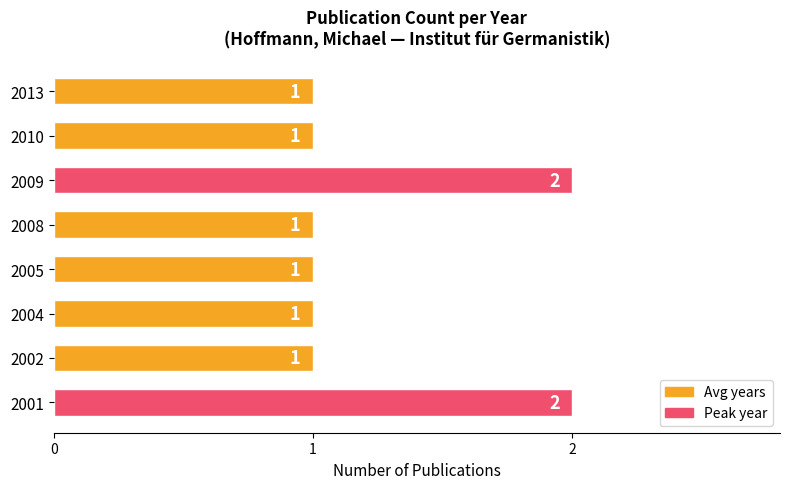

The chart shows a value of 2 at 2002. True or false?

False